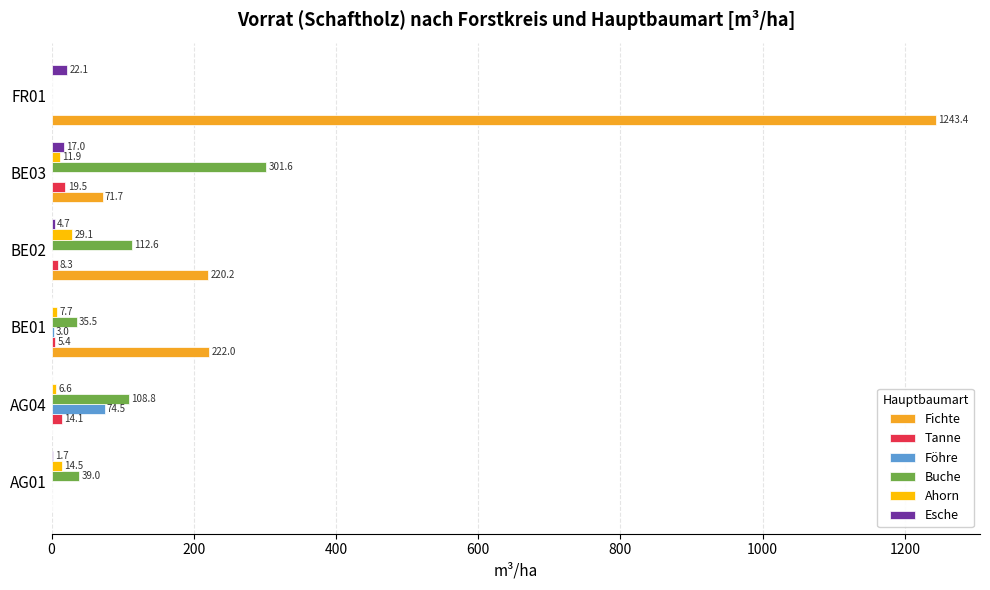

Between AG01 and BE03, which series saw the biggest shift?

Buche